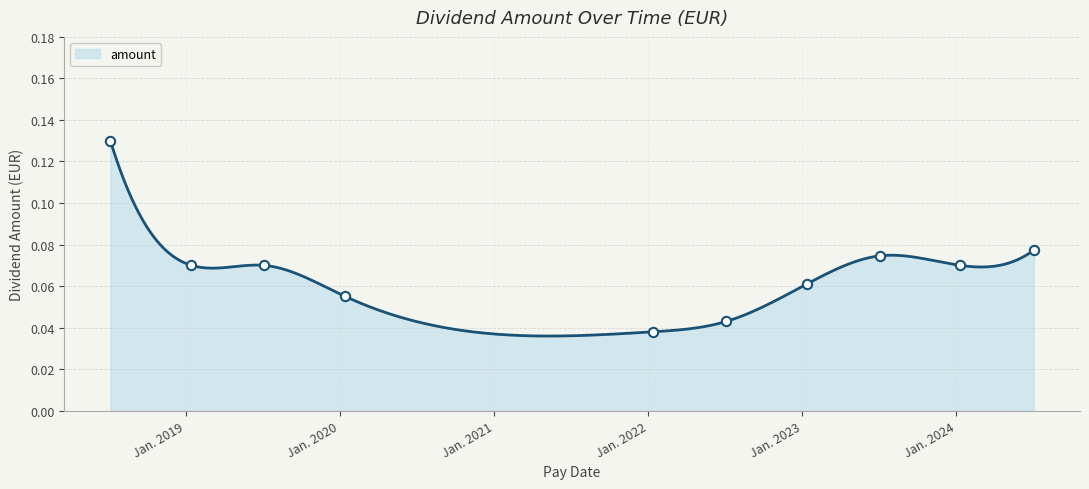

Between 2024-07-03 and 2023-07-05, which is larger?

2024-07-03